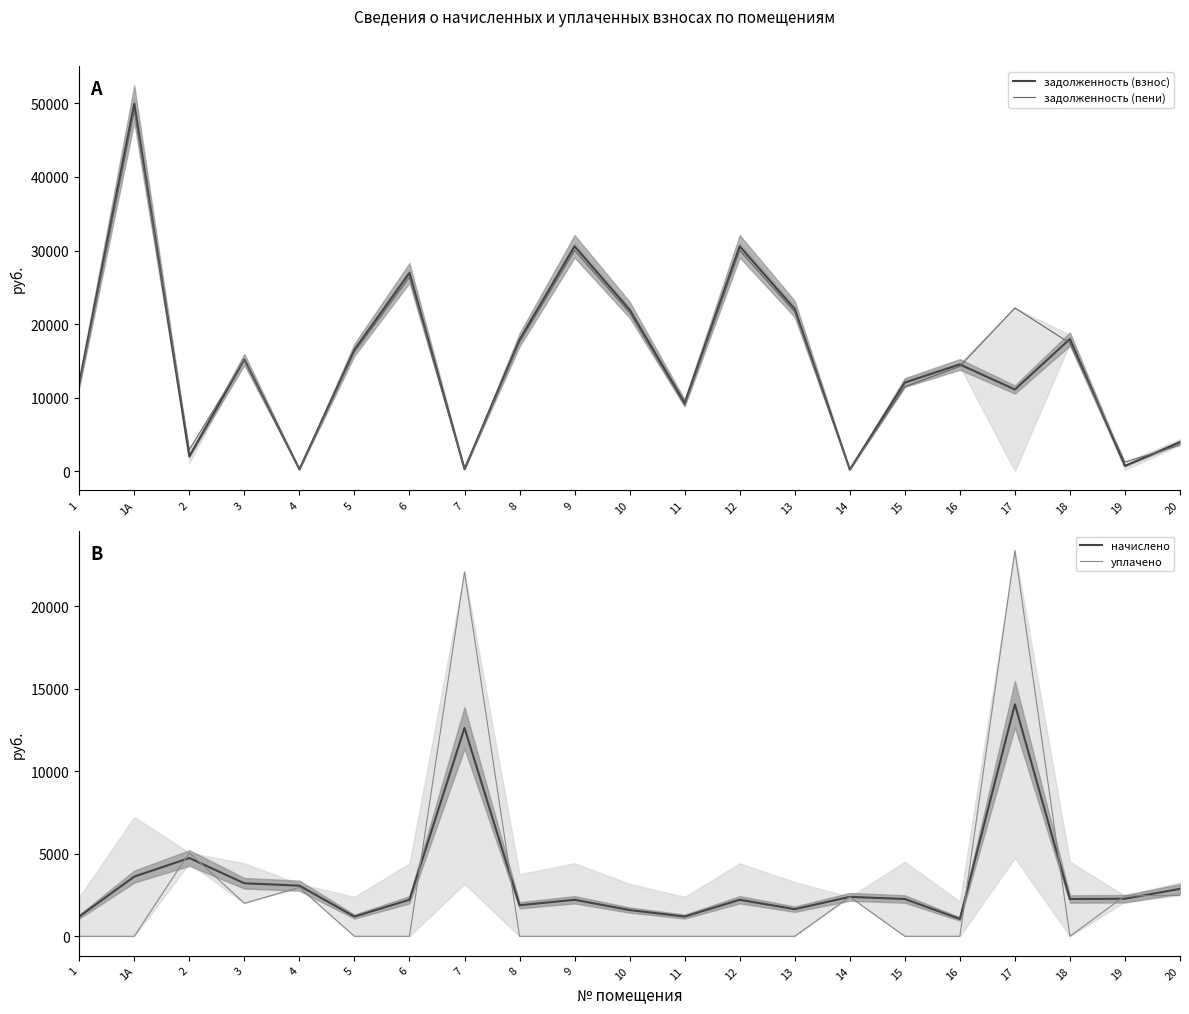

Between which two adjacent categories do задолженность (пени) and уплачено first intersect?

1А and 2